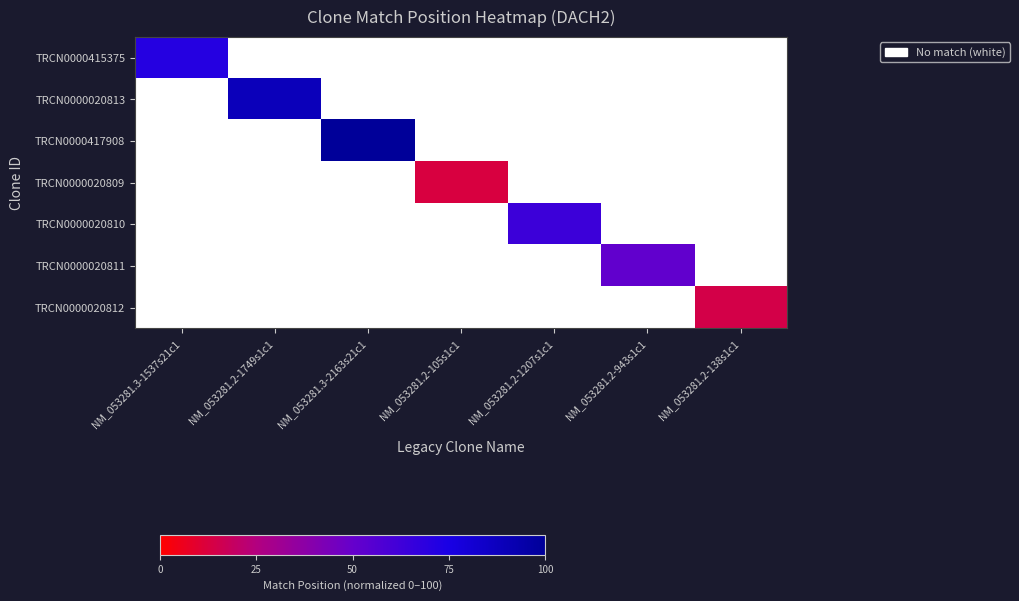

What is the spread (max minus min) of values at NM_053281.3-2163s21c1?

100.0